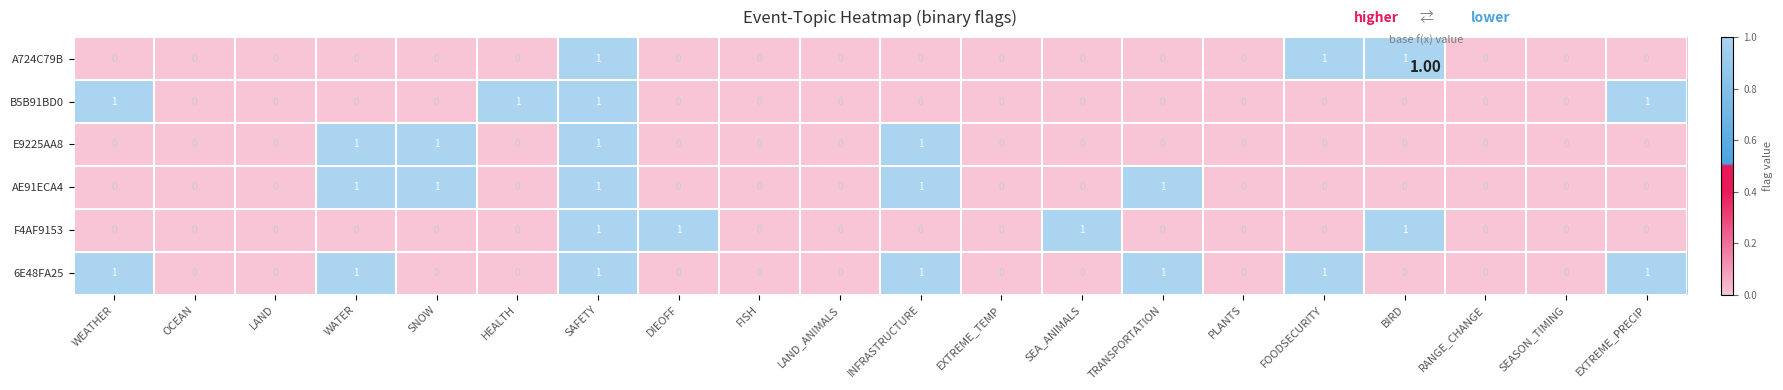

True or false: 6E48FA25 has a value of 0 at EXTREME_TEMP.

True